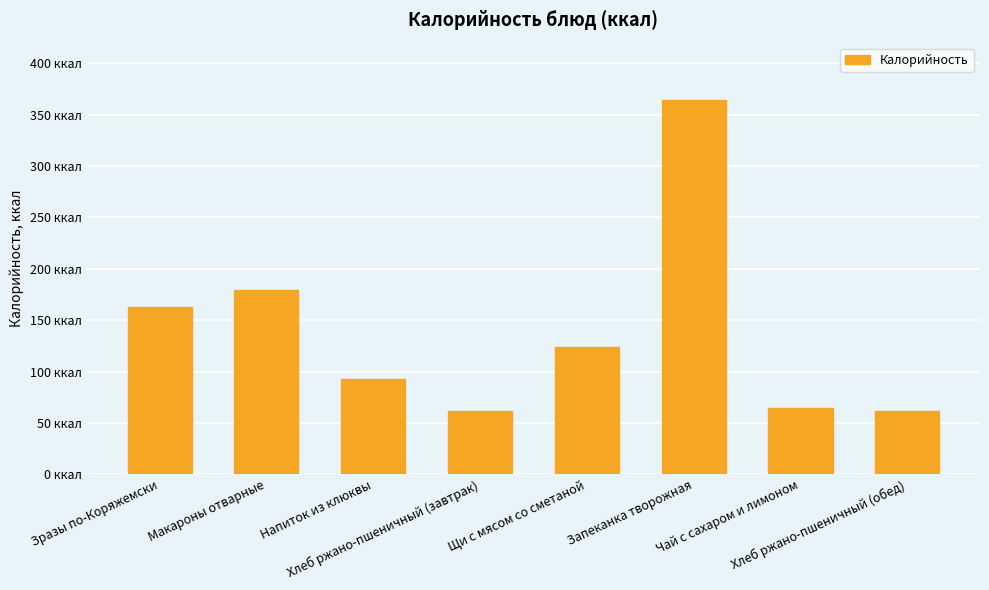

Does the chart contain any negative values?

No